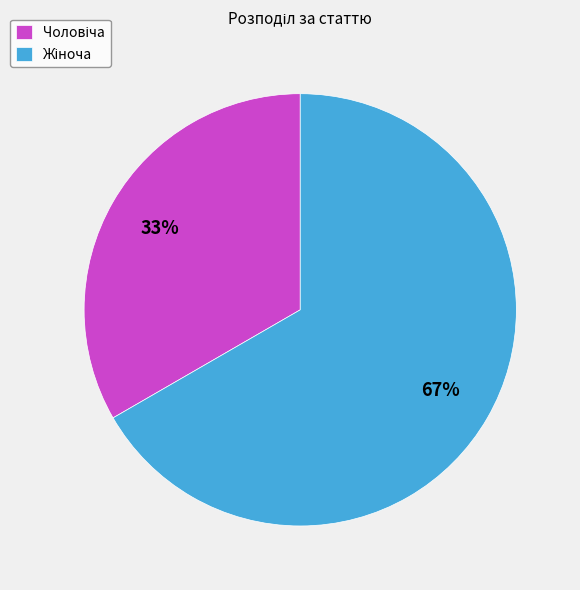

Does any single category account for the majority?

Yes